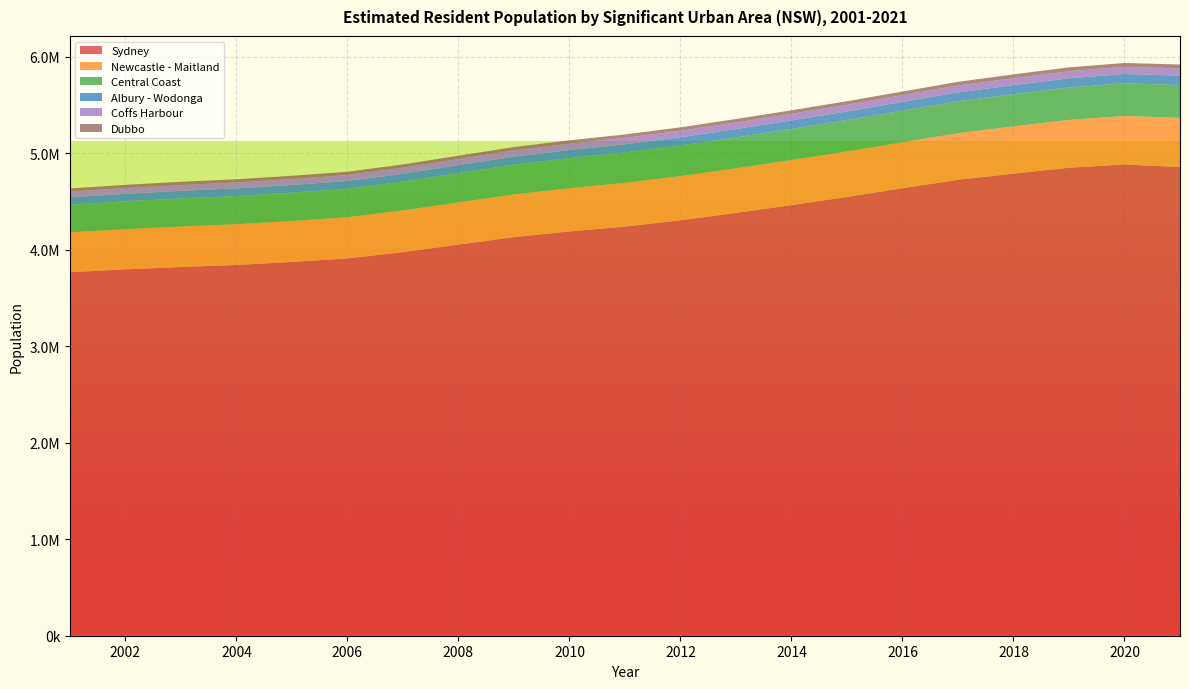

Reading right to left, list all the values displayed in this chart.

Sydney: 2021=4856693	2020=4883649	2019=4850010	2018=4789055	2017=4724827	2016=4637436	2015=4547327	2014=4462430	2013=4382032	2012=4305282	2011=4240340	2010=4189855	2009=4130798	2008=4053087	2007=3975570	2006=3910050	2005=3873458	2004=3842402	2003=3821250	2002=3796678	2001=3767030
Newcastle - Maitland: 2021=509894	2020=502468	2019=495155	2018=488792	2017=481943	2016=475716	2015=471483	2014=467451	2013=462602	2012=457767	2011=453265	2010=447384	2009=442211	2008=437105	2007=431783	2006=426711	2005=424524	2004=421992	2003=419445	2002=416251	2001=412810
Central Coast: 2021=340203	2020=338854	2019=336899	2018=334414	2017=331672	2016=328330	2015=325096	2014=322310	2013=319785	2012=317328	2011=314941	2010=312590	2009=309031	2008=304623	2007=298846	2006=295377	2005=293725	2004=292315	2003=291551	2002=289716	2001=286792
Albury - Wodonga: 2021=97676	2020=96395	2019=95078	2018=93849	2017=92343	2016=90836	2015=89306	2014=87982	2013=86564	2012=85229	2011=84195	2010=83245	2009=82307	2008=81540	2007=80876	2006=80119	2005=79685	2004=79100	2003=78284	2002=77429	2001=76451
Coffs Harbour: 2021=74177	2020=73695	2019=73050	2018=72166	2017=71124	2016=70106	2015=69239	2014=68580	2013=67926	2012=67228	2011=66689	2010=66003	2009=64987	2008=64218	2007=63241	2006=62378	2005=61658	2004=61183	2003=60308	2002=59317	2001=58374
Dubbo: 2021=41014	2020=40421	2019=39821	2018=39063	2017=38077	2016=37118	2015=36715	2014=36323	2013=35867	2012=35541	2011=35281	2010=35056	2009=34602	2008=34219	2007=33961	2006=33694	2005=33566	2004=33533	2003=33469	2002=33477	2001=33419